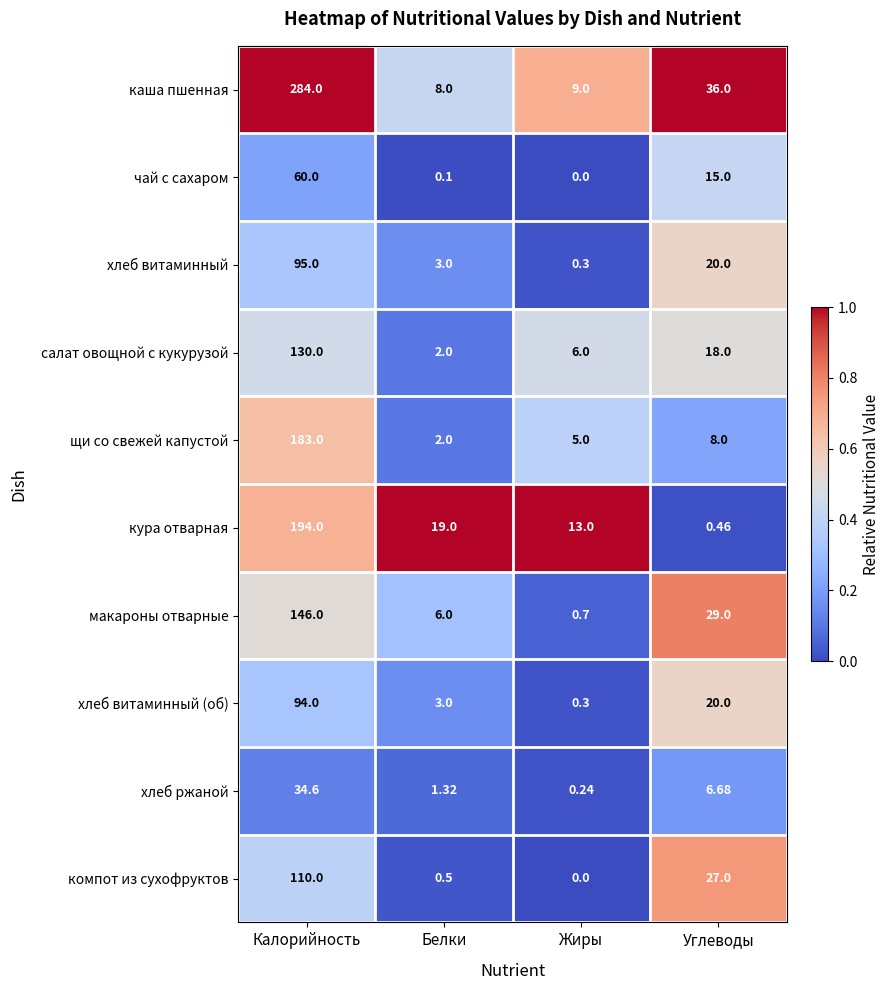

Which label corresponds to the smallest value in the chart?

Жиры